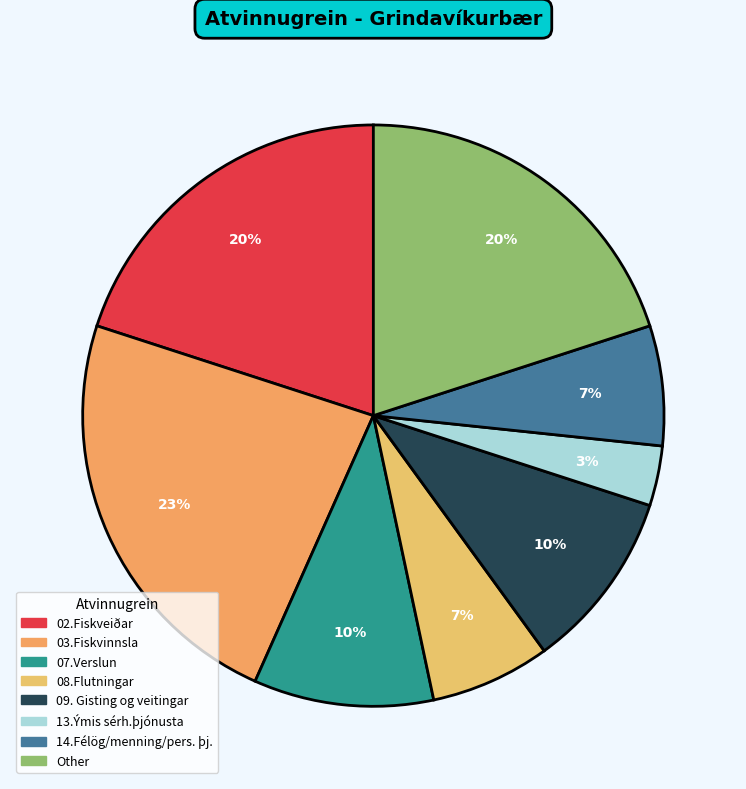

Is the sum of 03.Fiskvinnsla and 09. Gisting og veitingar greater than half?

No